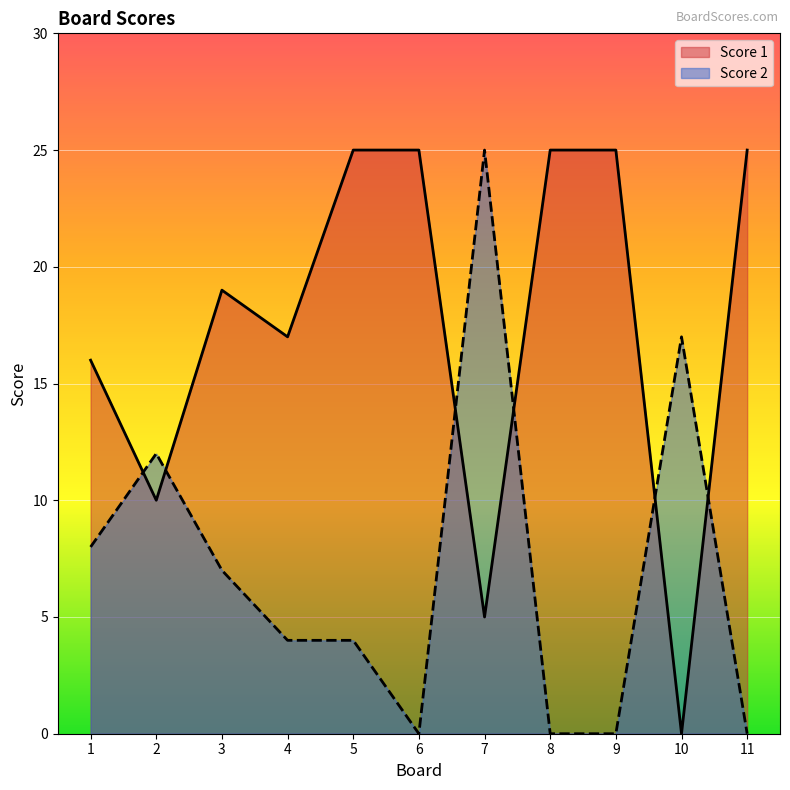

At which label is Score 2 closest to 12?

2